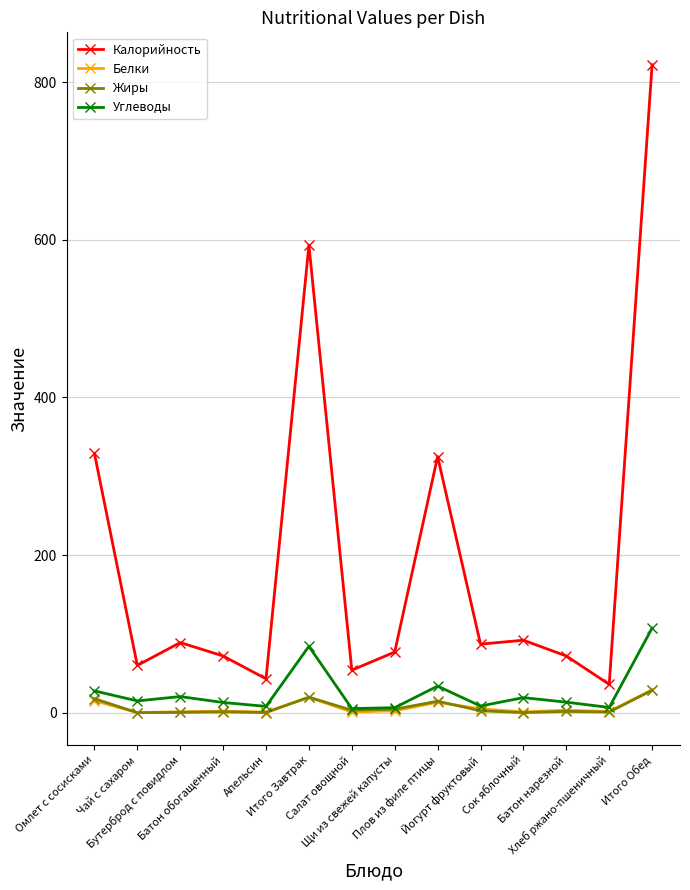

What is the value of the Углеводы point at the 11th from the left?

19.2